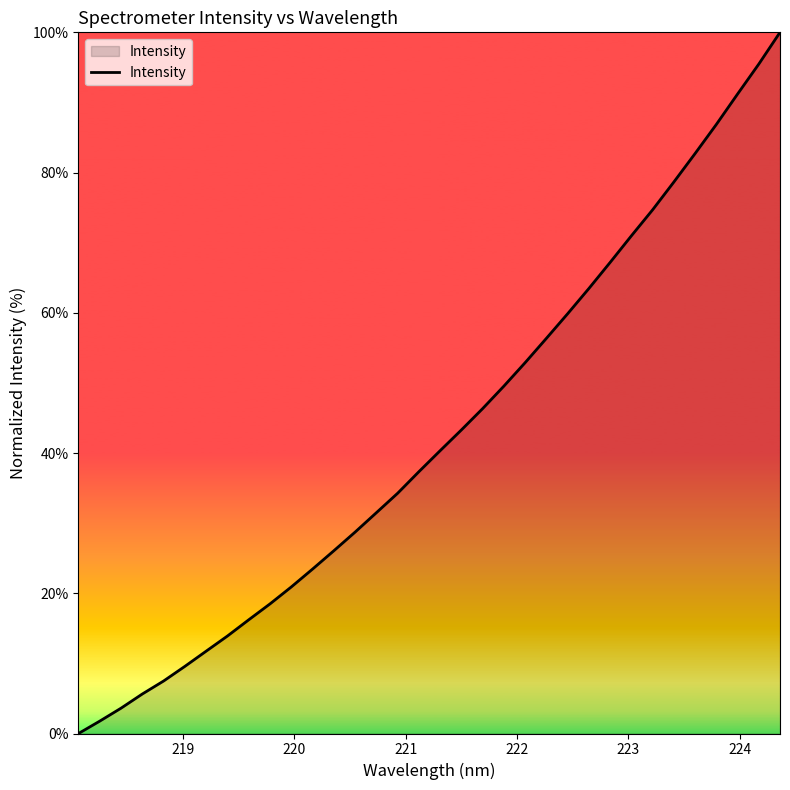

What is the difference between the maximum and minimum values?

100.0